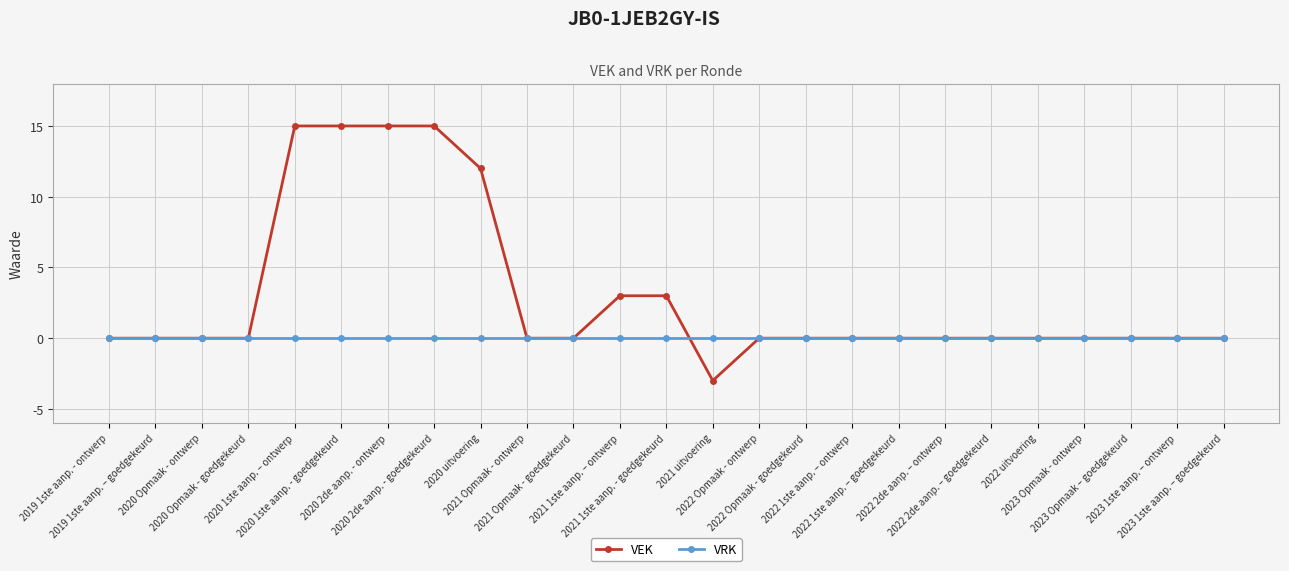

What is the value of the VEK point at the 9th from the left?

12